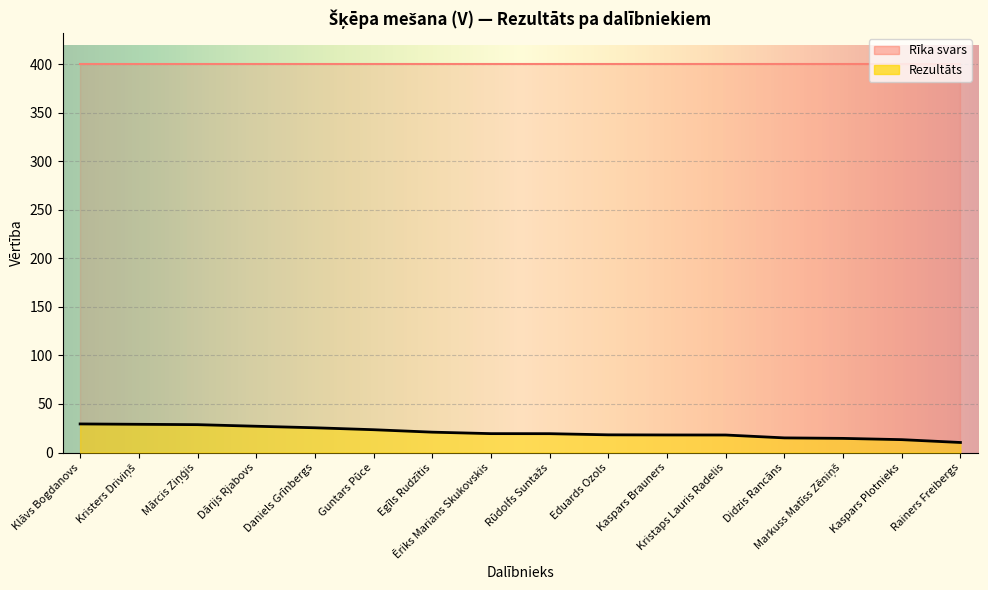

What is the label of the 8th point from the right?

Rūdolfs Suntažs